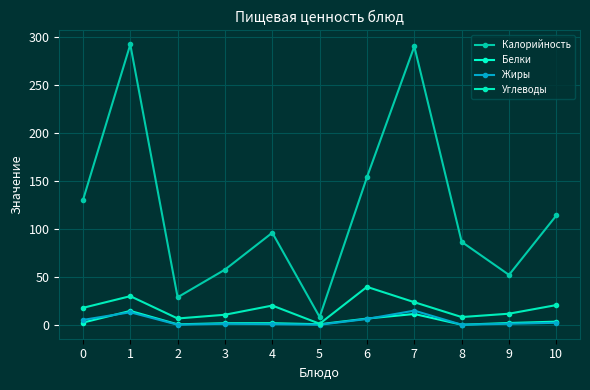

What is the difference between the Жиры values at 9 and 4?

0.4